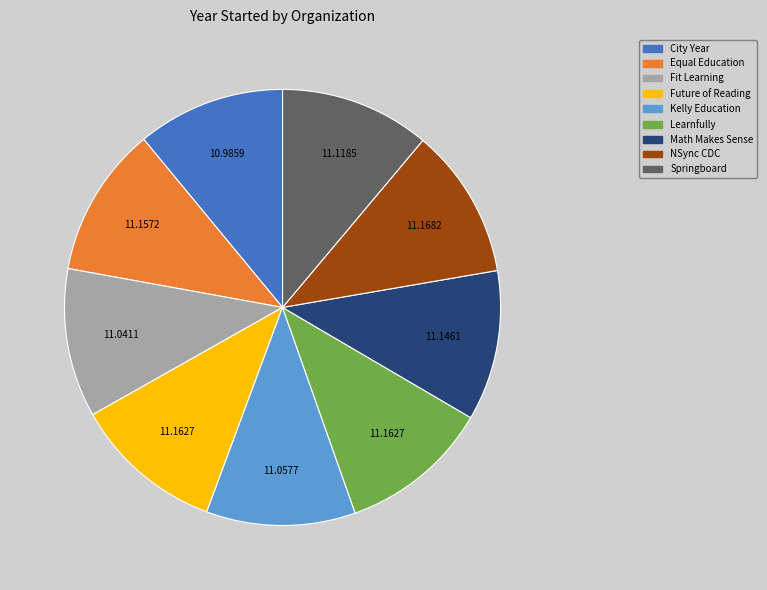

Does any single category account for the majority?

No